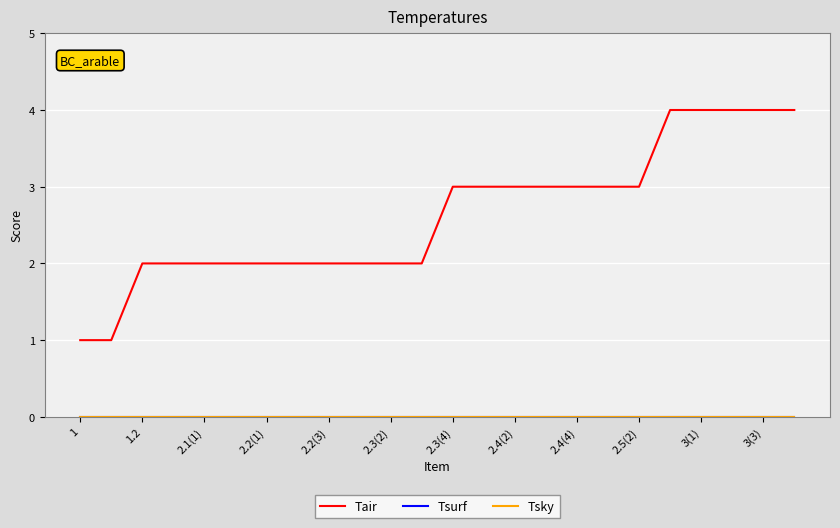

True or false: Tair has more than 1 interior local peaks.

False